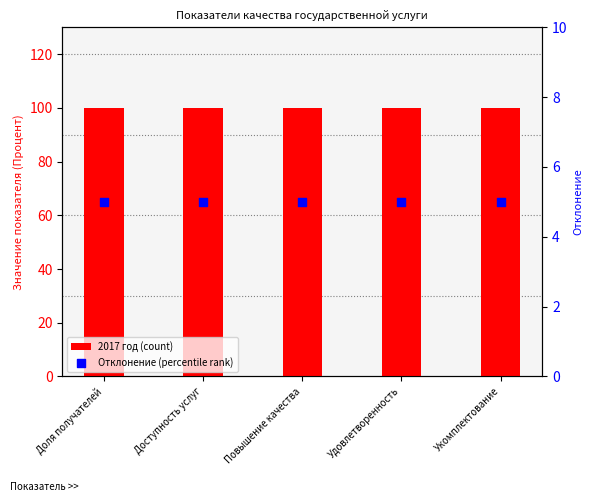

Which series reaches the maximum Y coordinate?

2017 год (count)